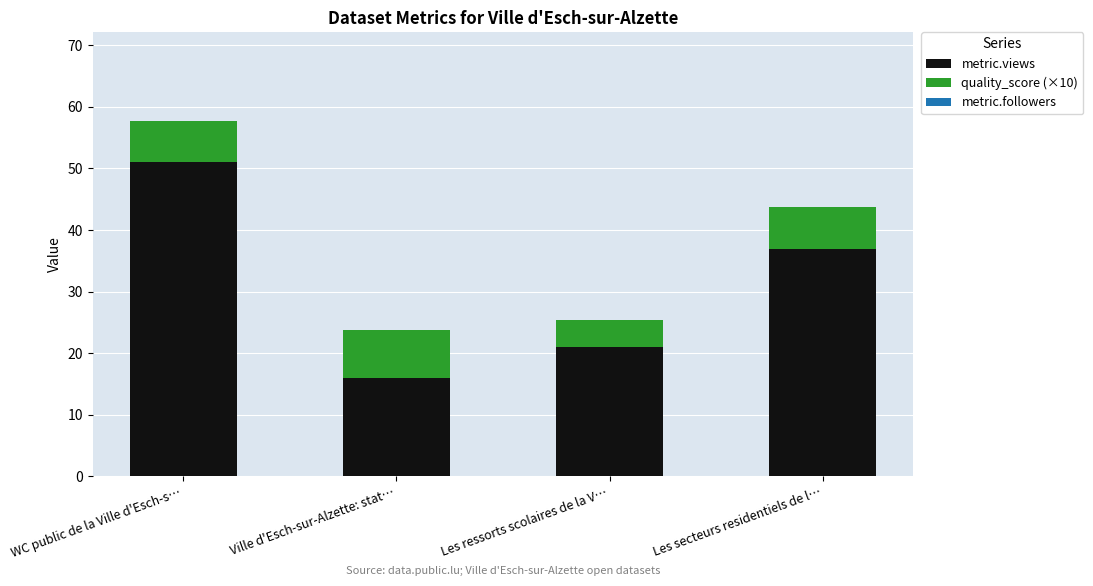

What is the lowest value of the metric.views series?

16.0